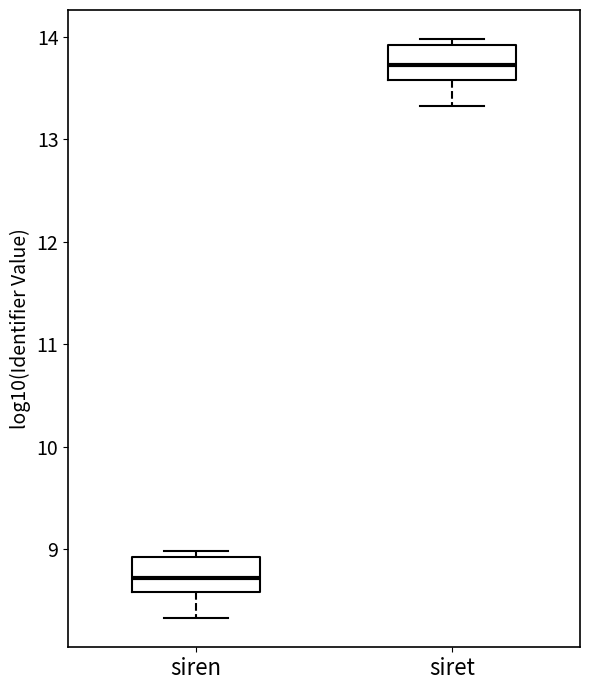

Reading left to right, transcribe this box plot: for each box, give where its median line is, the range the box spans, and where its two whiskers end, as read against the y-axis. The values are not printed on the chart, so give them approximately, as read against the axis.

siren: median 8.7, box 8.6 to 8.9, whiskers 8.3 to 9.0
siret: median 13.7, box 13.6 to 13.9, whiskers 13.3 to 14.0